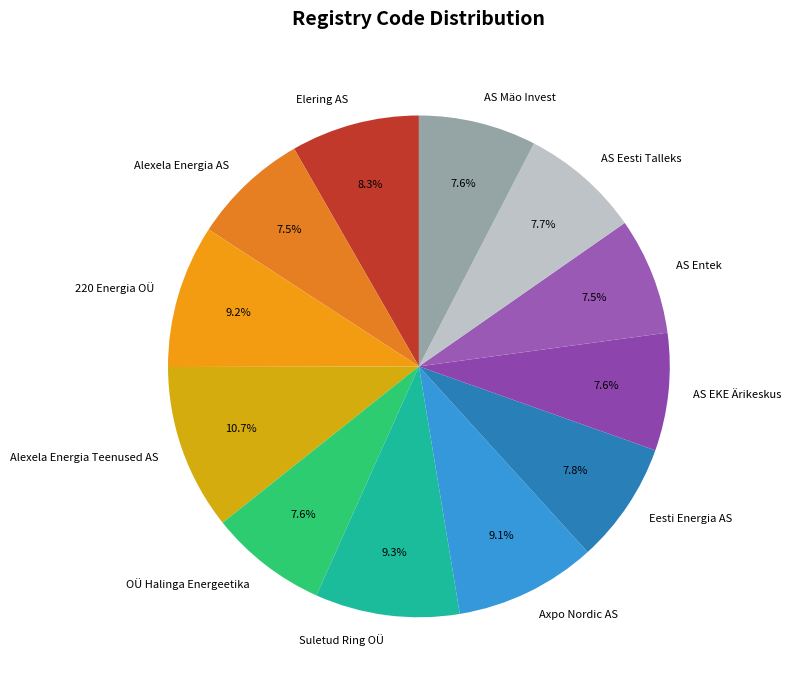

To the nearest percent, what is the combined percentage of Eesti Energia AS and Alexela Energia AS?

15%